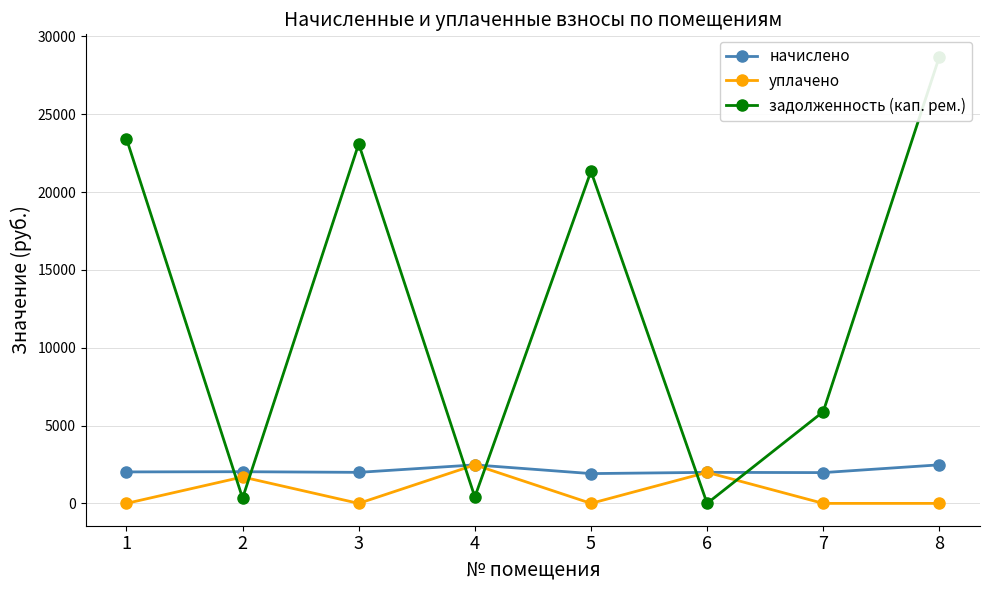

Where does the задолженность (кап. рем.) series first go above 21337?

1